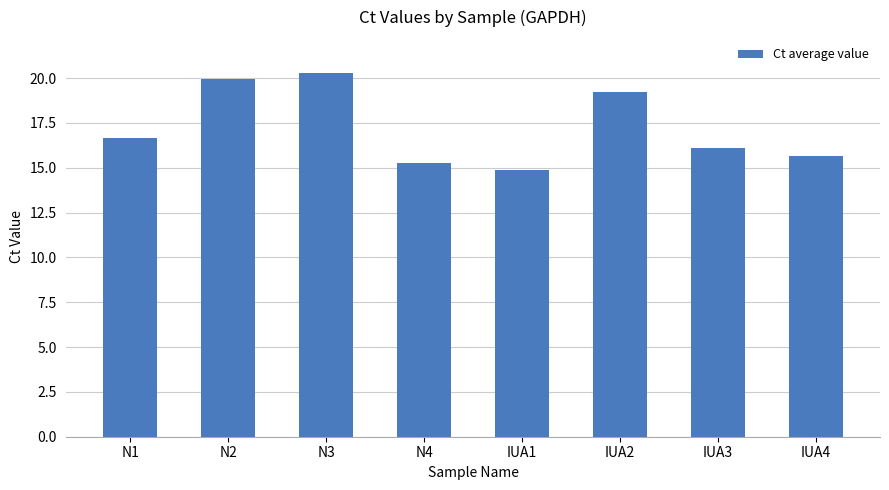

What is the label of the 6th bar from the right?

N3